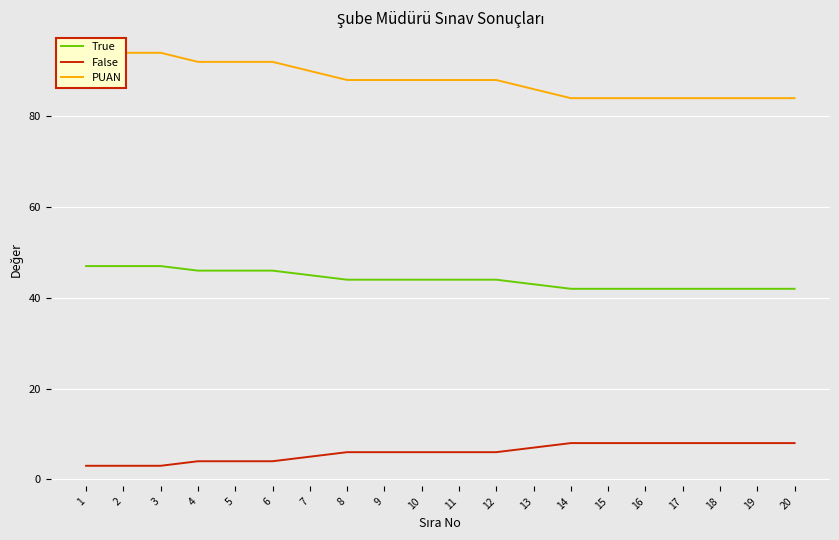

What is the value of the True point at the 3rd from the left?

47